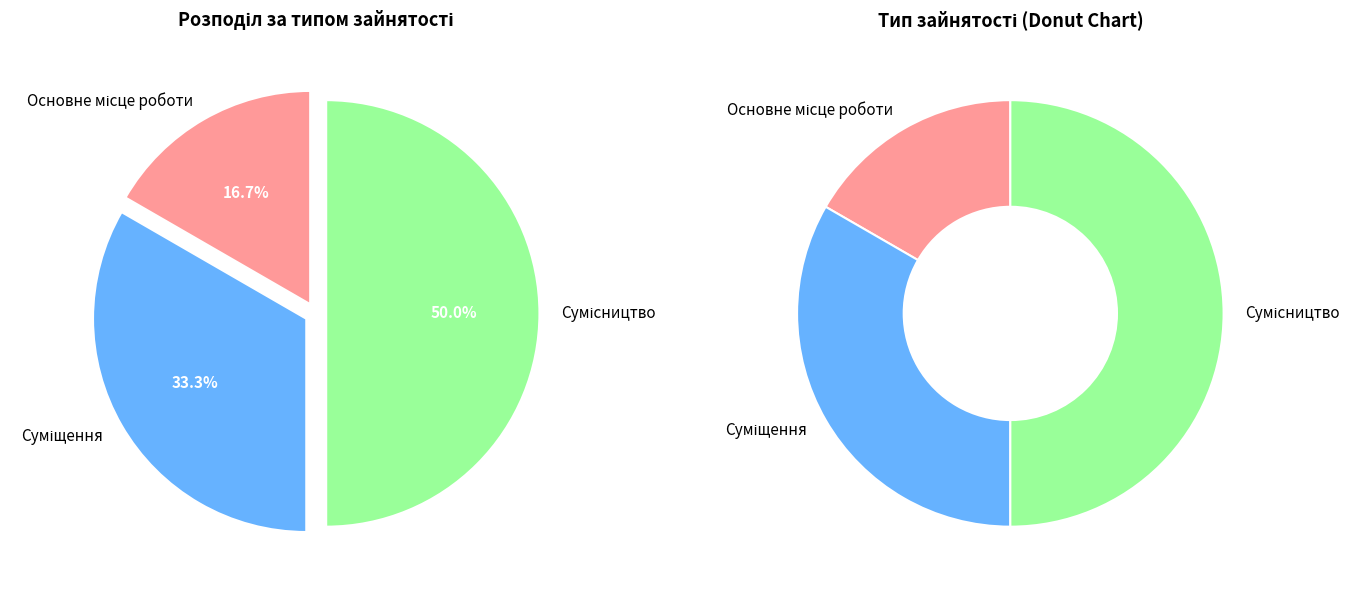

What is the ratio of the value at Основне місце роботи to the value at Суміщення?

0.5